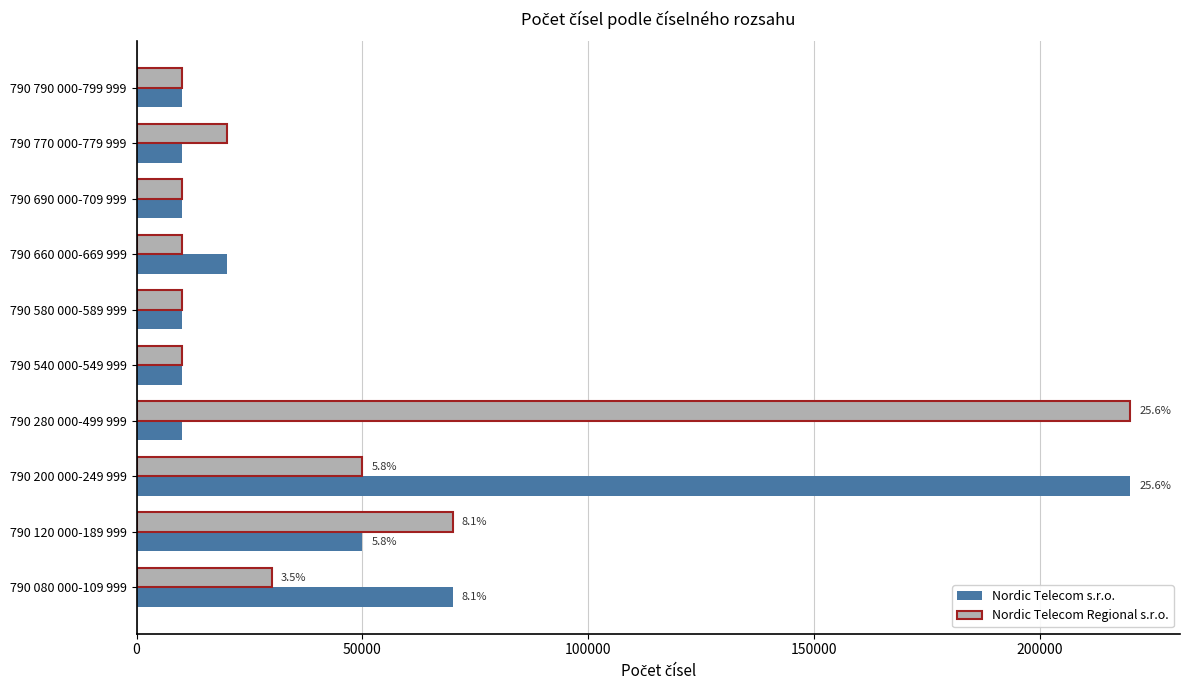

Where is Nordic Telecom s.r.o. nearest to the value 115000?

790 080 000-109 999